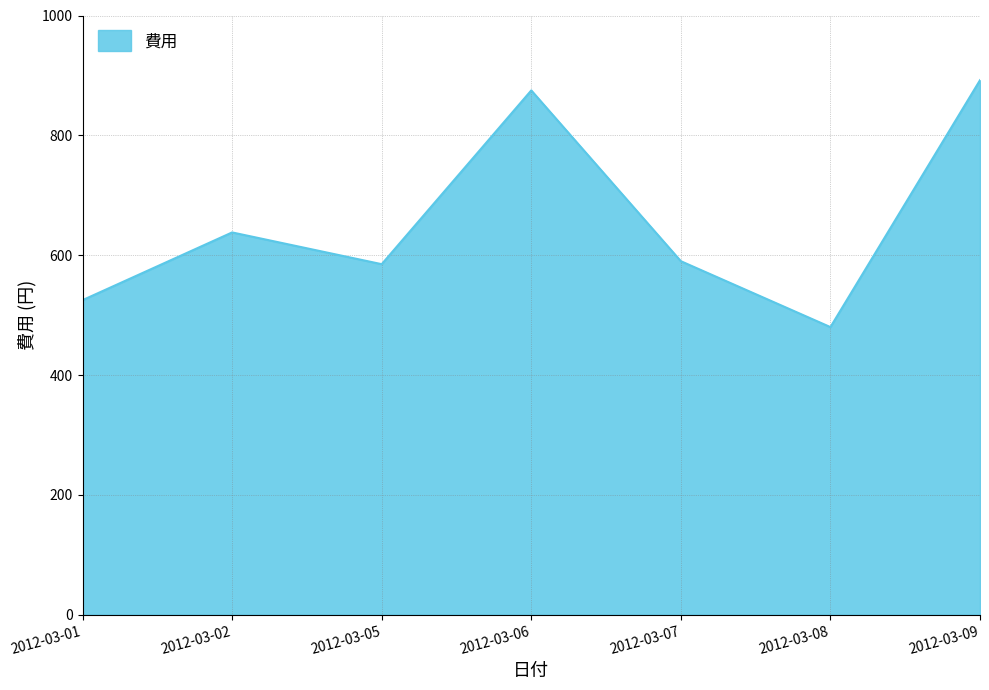

At which category does the chart reach its minimum across all series?

2012-03-08